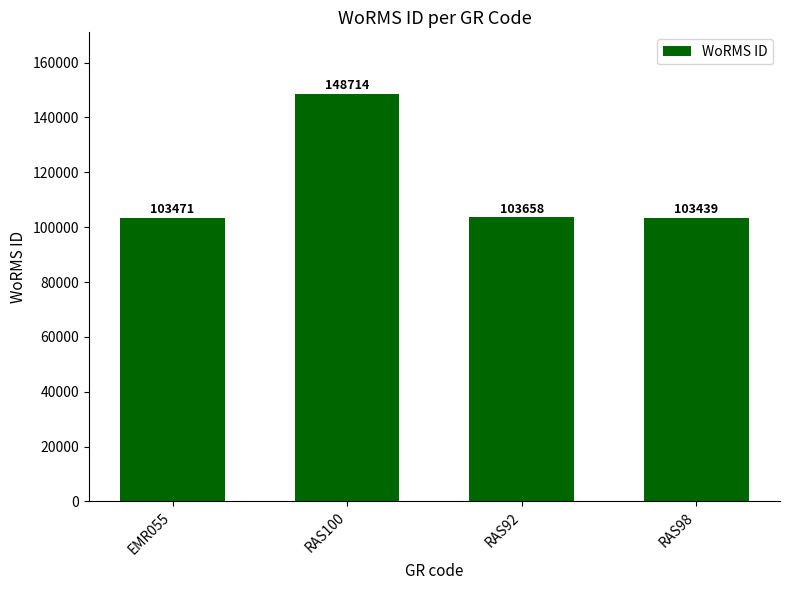

What is the difference between the maximum and minimum values?

45275